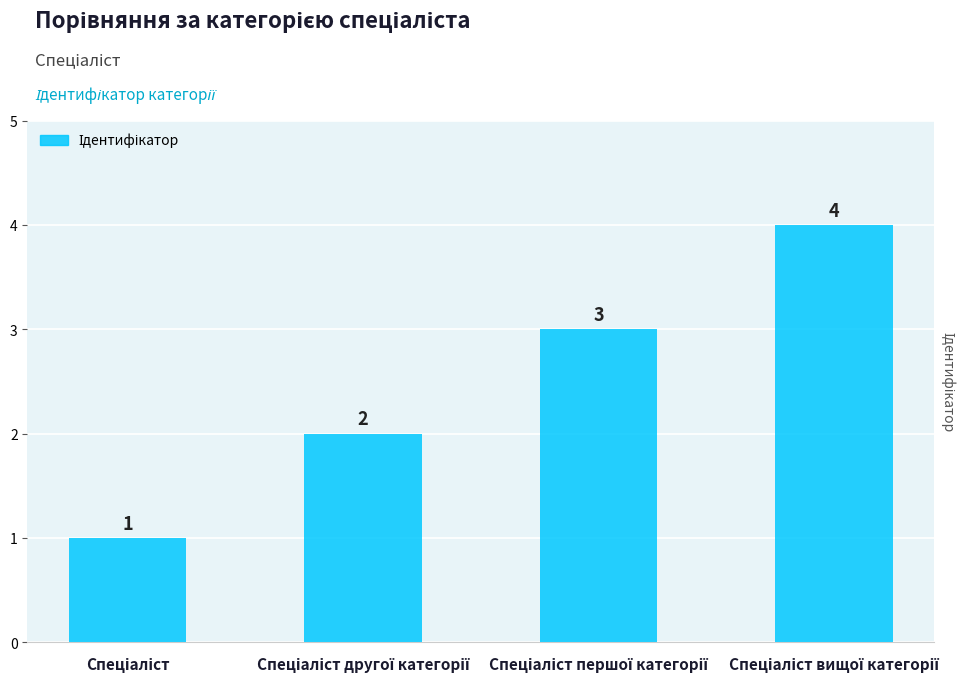

What is the value of the 1st bar from the left?

1